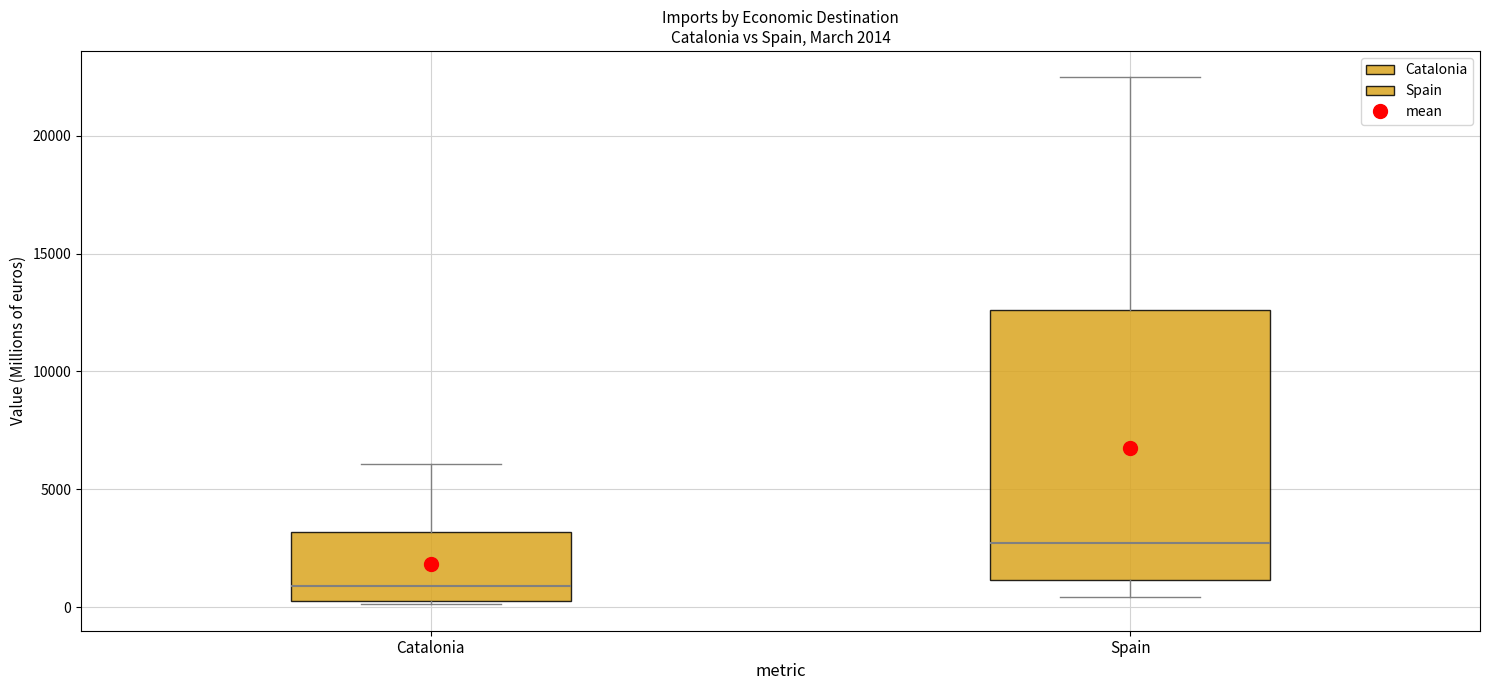

Which box is the tallest, from its lower edge to its upper edge?

Spain